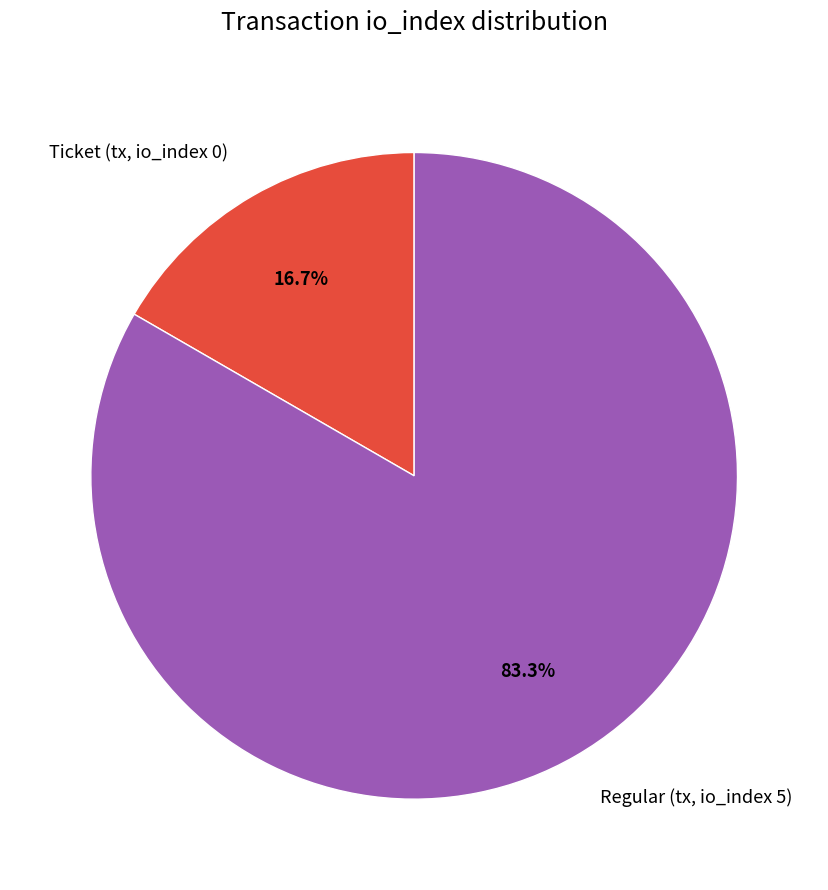

Rank the categories by value from highest to lowest.

Regular (tx, io_index 5), Ticket (tx, io_index 0)